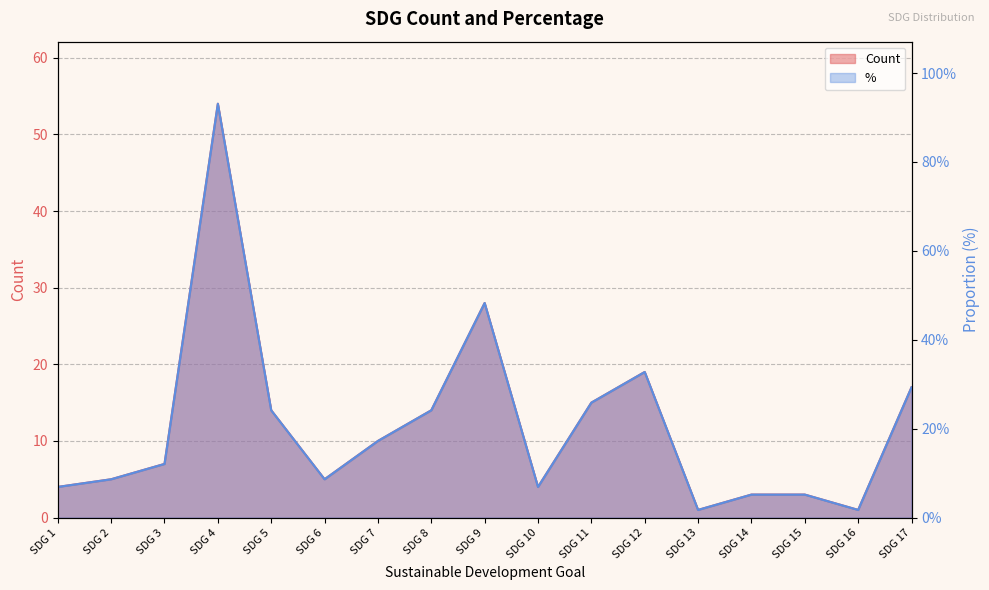

True or false: % has more than 0 interior local peaks.

True